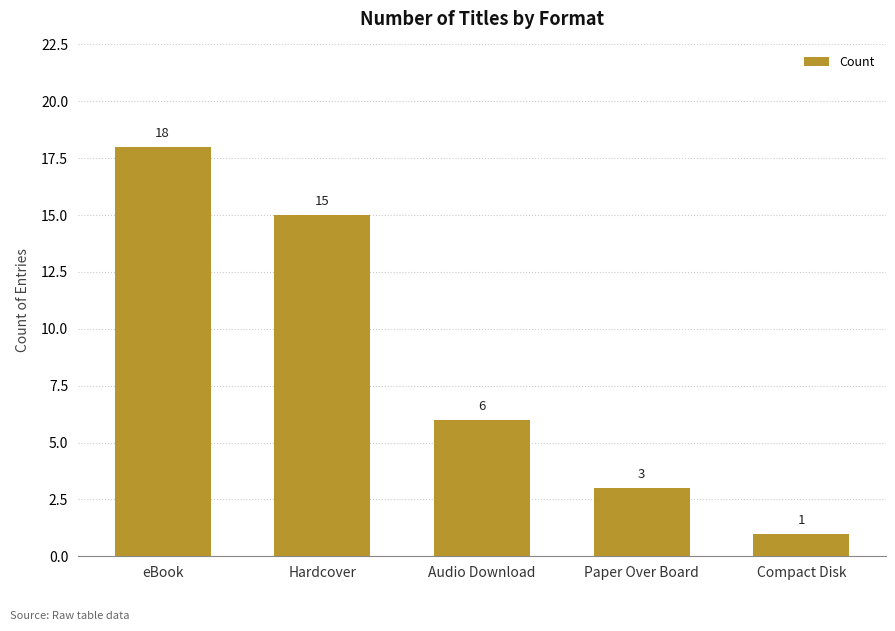

Which has a higher value, Audio Download or eBook?

eBook